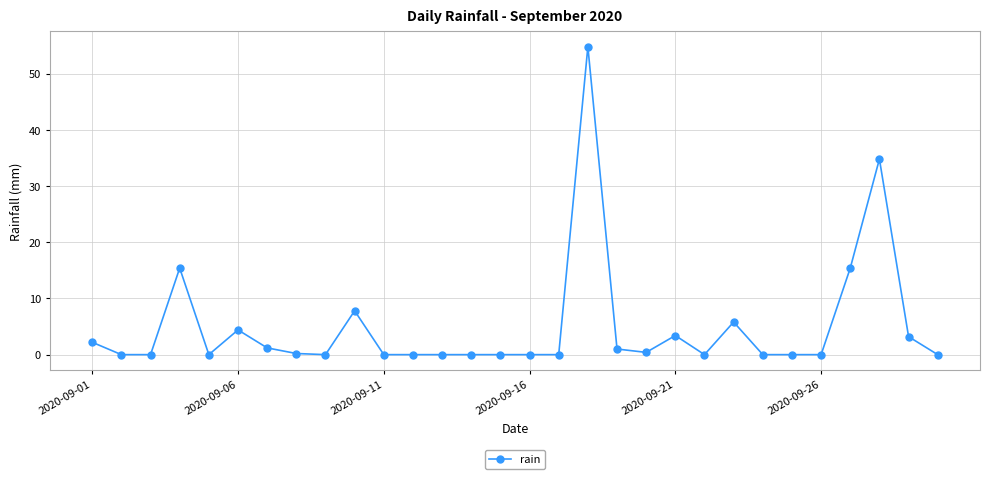

What is the greatest value displayed?

54.8